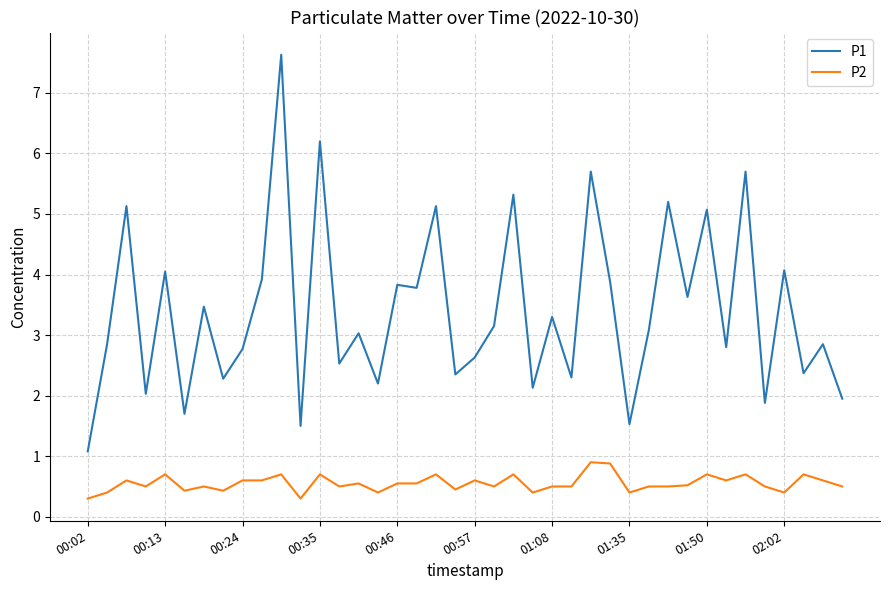

Which series has the widest spread of values?

P1